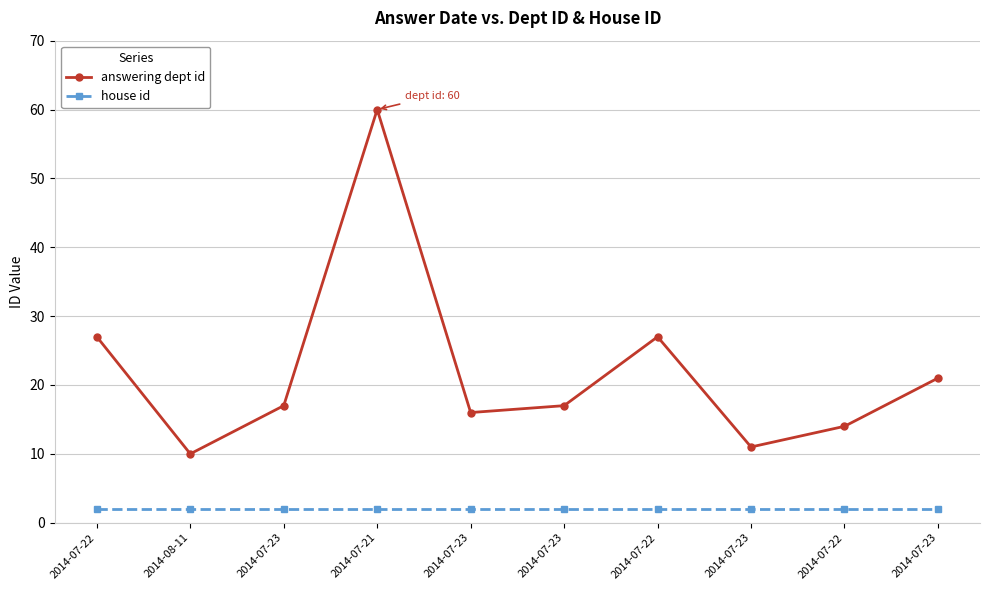

How many categories are shown in the chart?

10